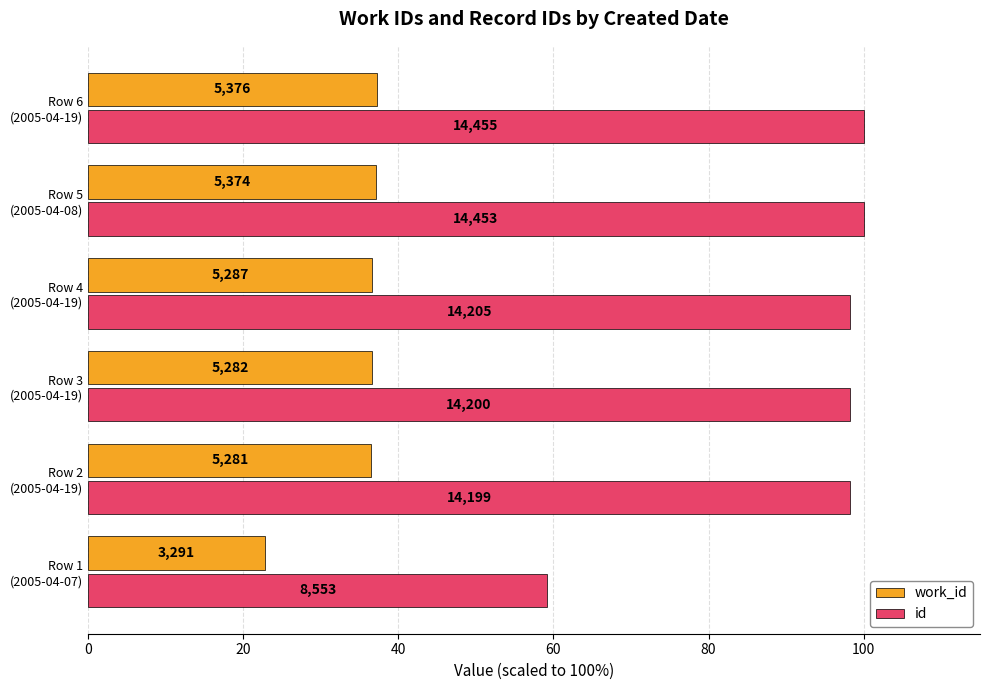

What is the sum of all work_id values?

206.8